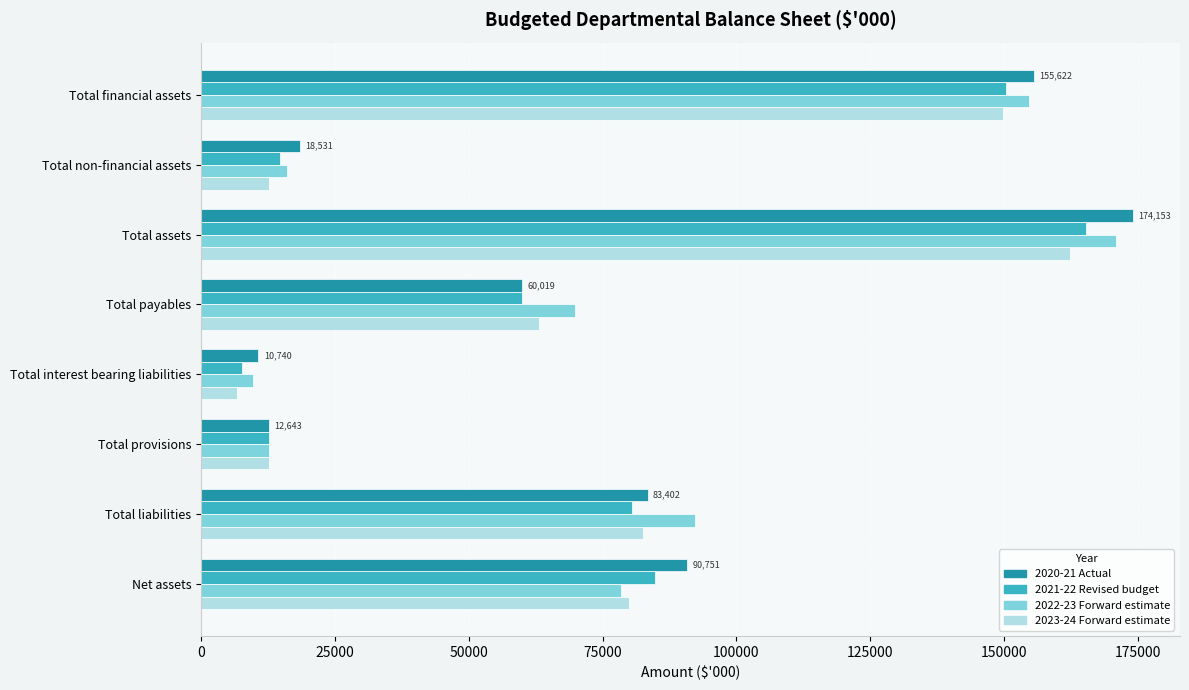

Which series changed the most between Total financial assets and Net assets?

2022-23 Forward estimate